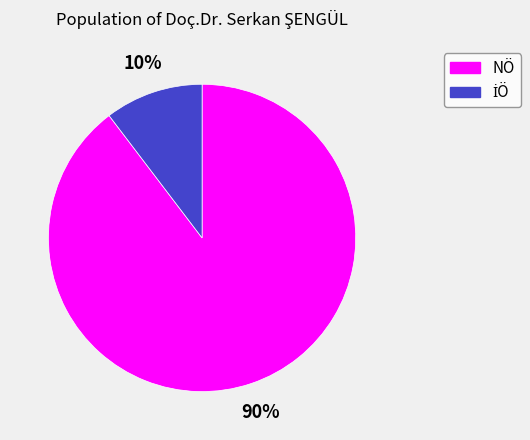

To the nearest percent, what portion does NÖ represent?

90%